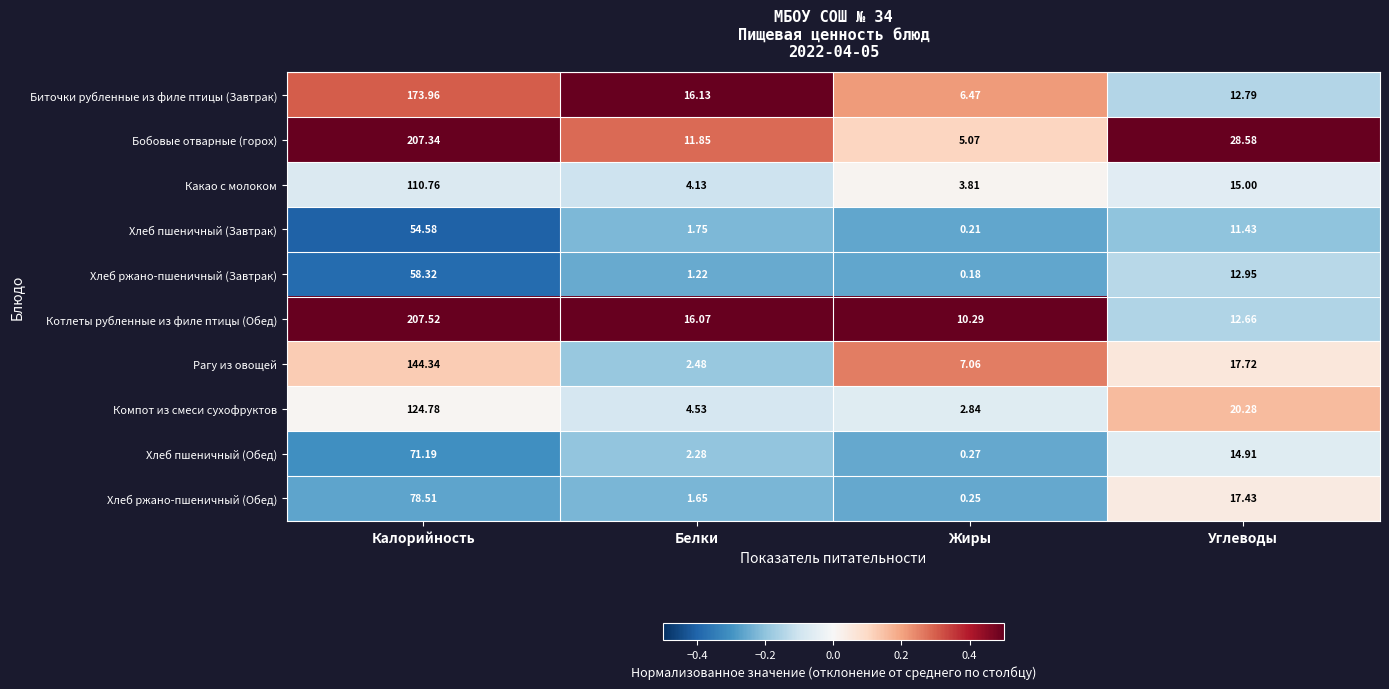

Rank the categories by Бобовые отварные (горох) value from highest to lowest.

Калорийность, Углеводы, Белки, Жиры